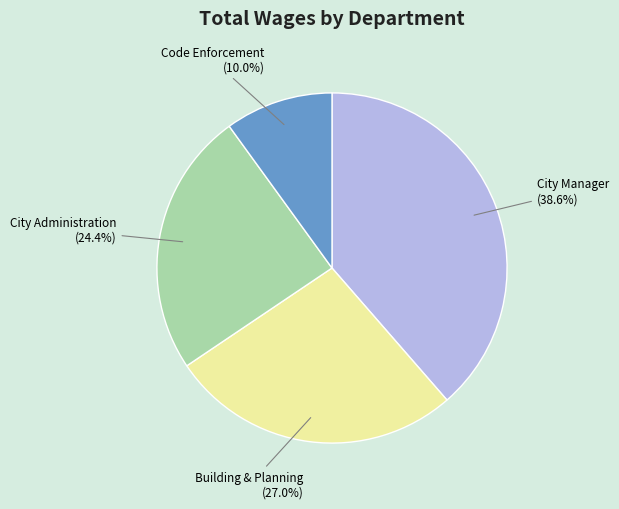

What is the ratio of the value at City Manager to the value at Building & Planning?

1.4